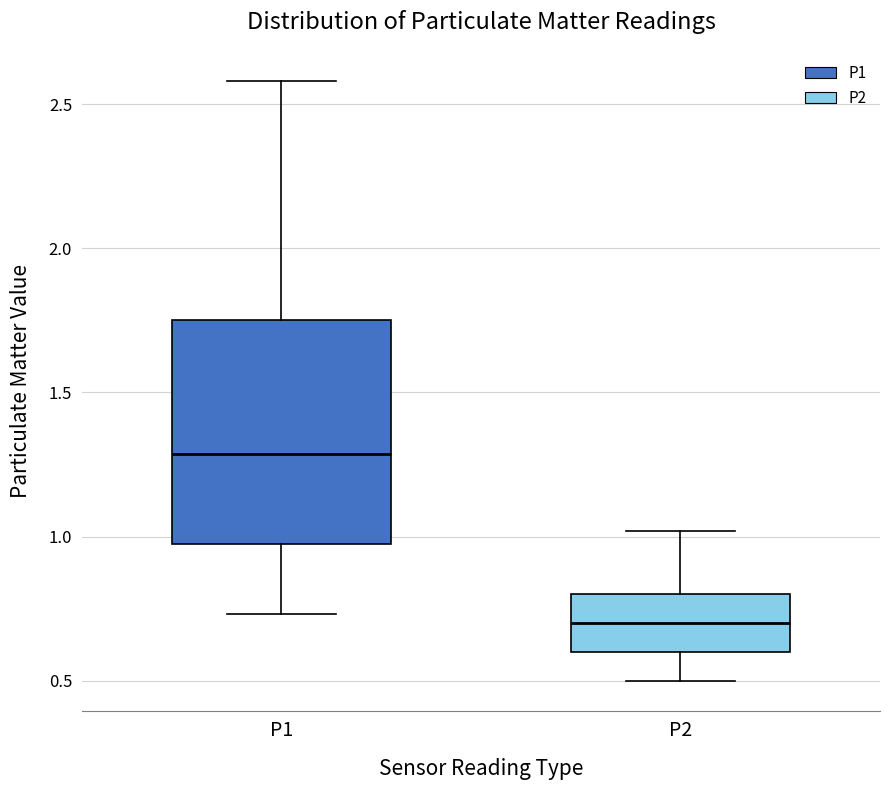

Where is the lower edge of the box for P1 on the y-axis? The values are not printed on the chart, so give them approximately, as read against the axis.

1.00